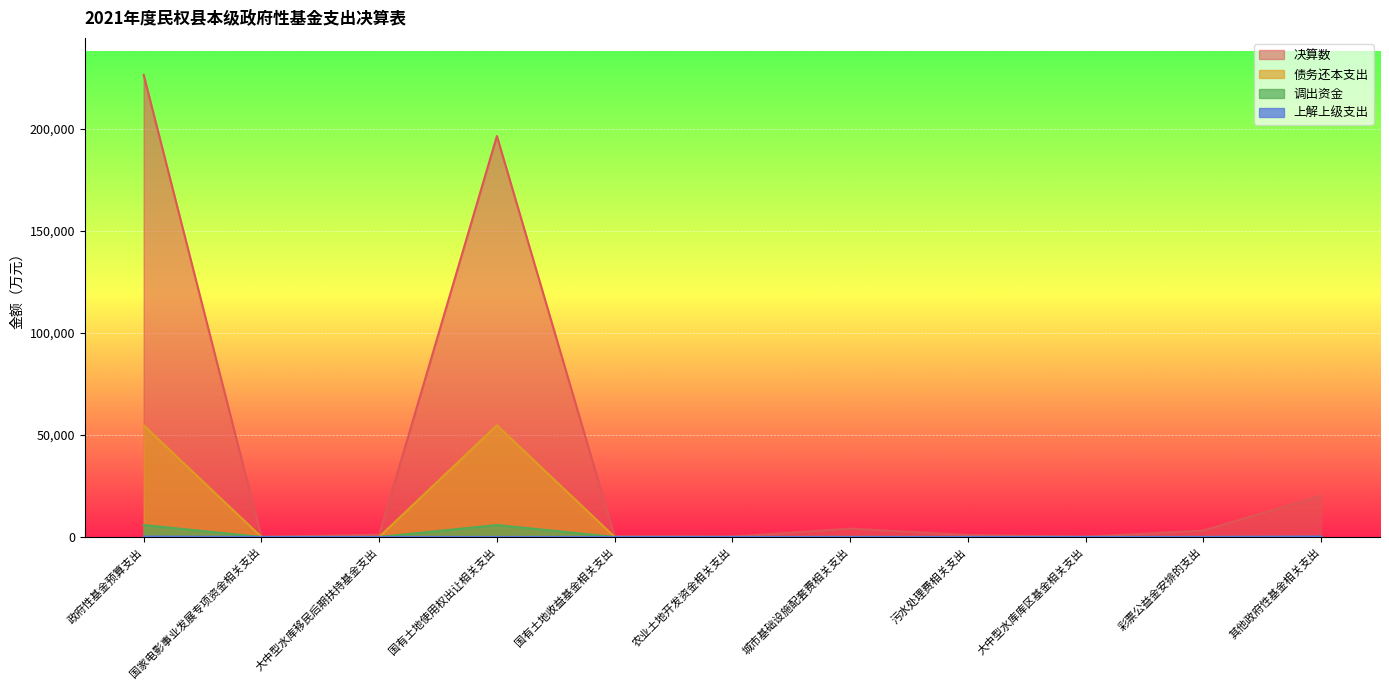

What is the total value across all series at 污水处理费相关支出?

950